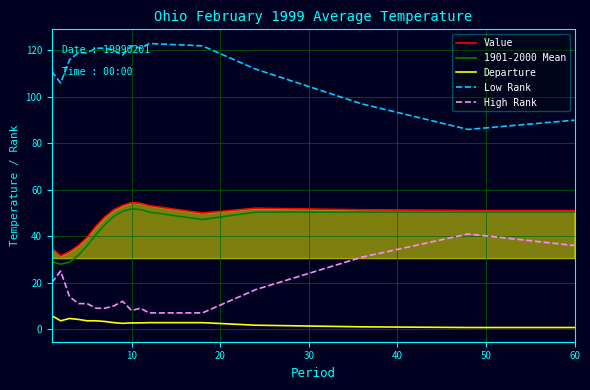

True or false: Value and Departure cross at least once.

False